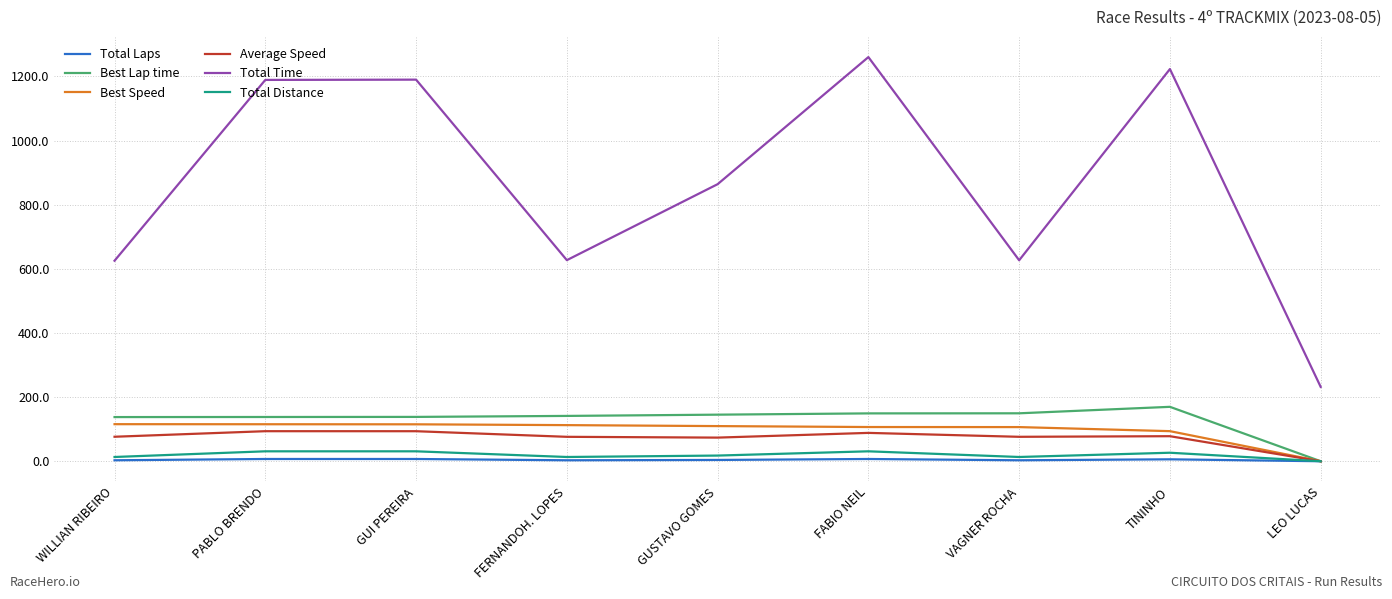

How many positive values does the Total Distance series have?

8